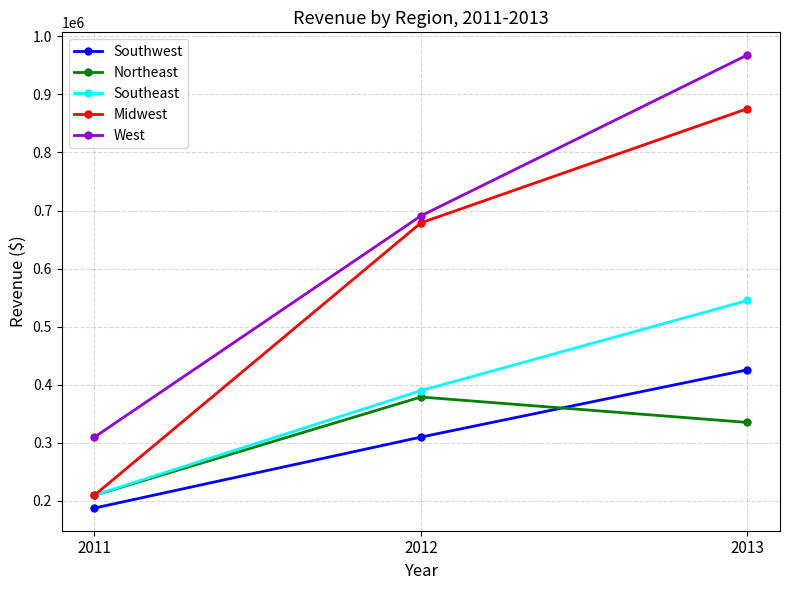

Between 2012 and 2013, which series saw the biggest shift?

West